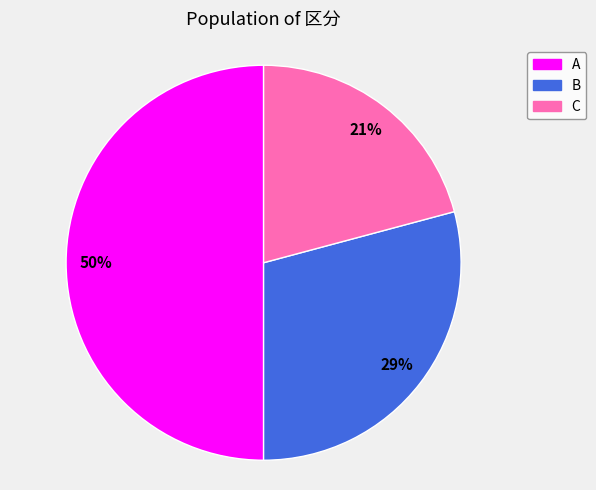

What percentage is the B slice, to the nearest percent?

29%